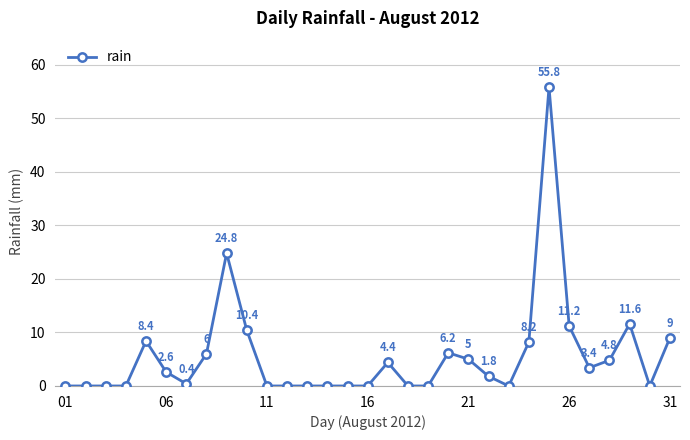

What is the difference between the maximum and minimum values?

55.8